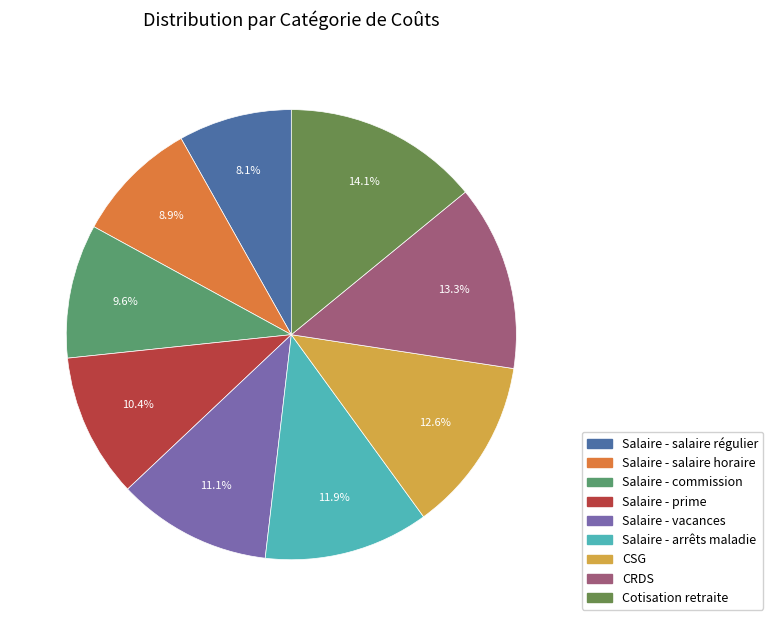

Which slice is the smallest?

Salaire - salaire régulier